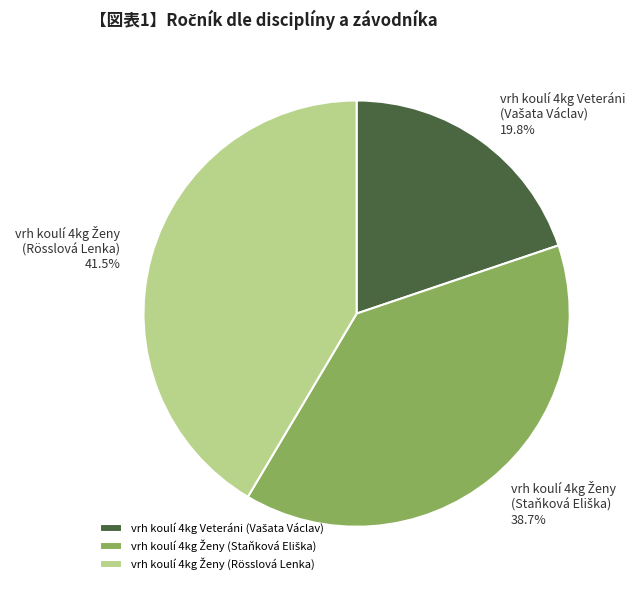

How many segments does this pie chart have?

3